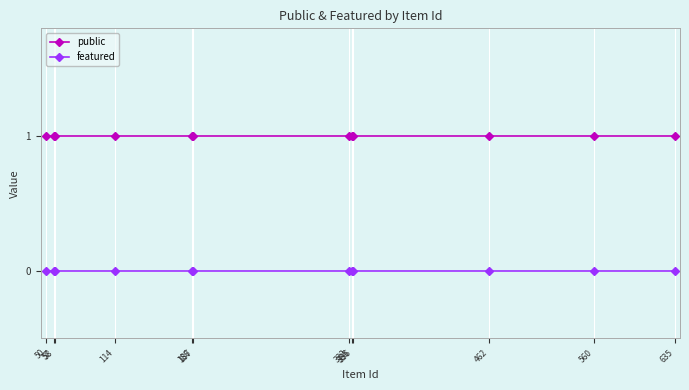

Rank the series by their maximum value, from highest to lowest.

public, featured